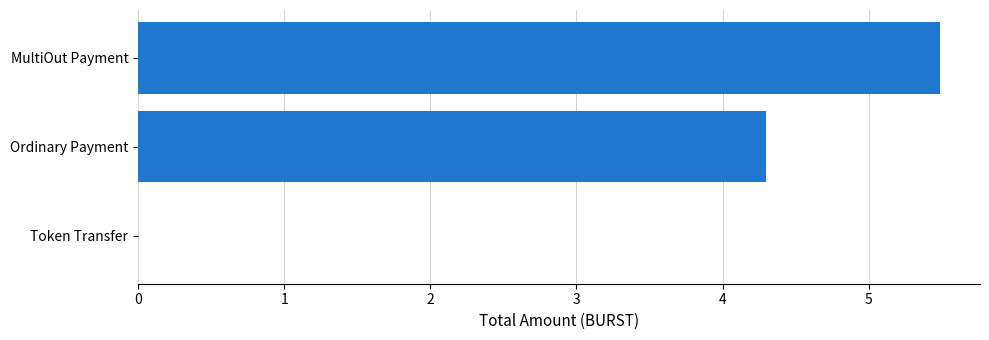

The chart shows a value of 3.8 at MultiOut Payment. True or false?

False